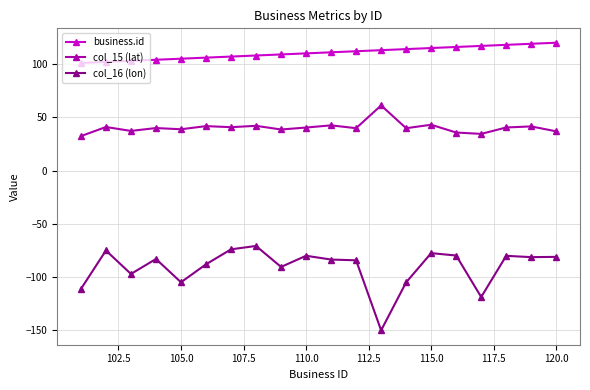

Which series has the widest spread of values?

col_16 (lon)